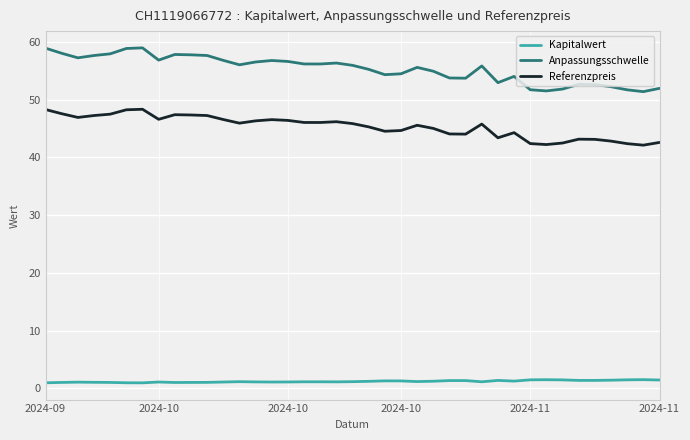

Which series has the largest total across all categories?

Anpassungsschwelle